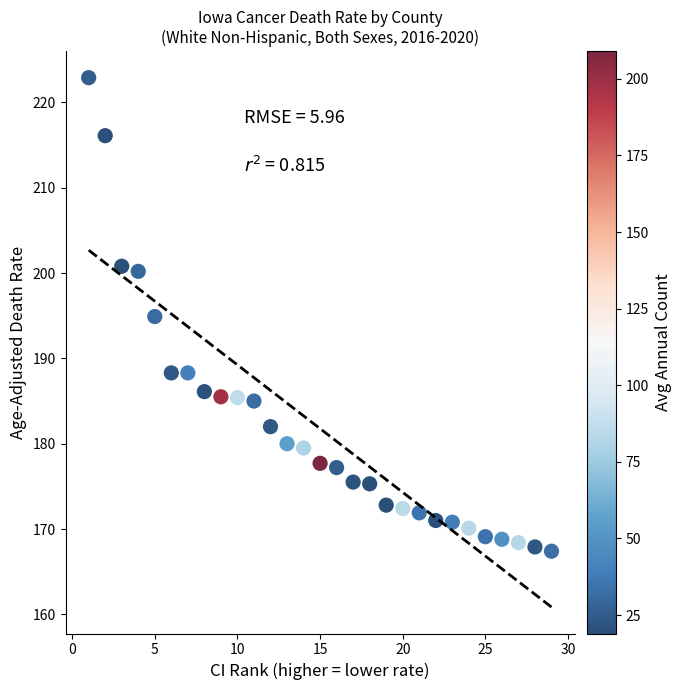

What is the range of Y values (max minus min)?

55.5